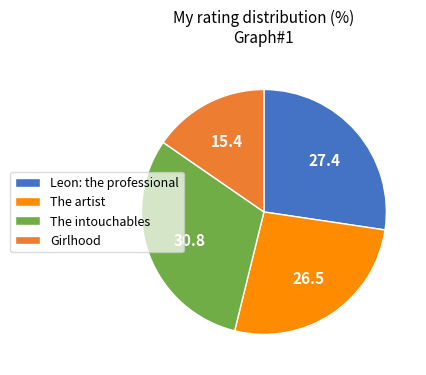

Between The artist and The intouchables, which is larger?

The intouchables